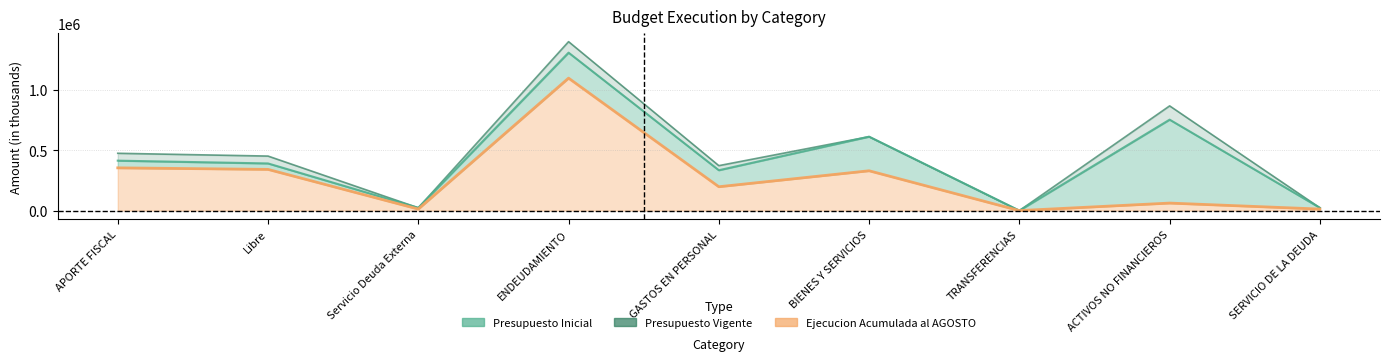

Where is the first local maximum for Ejecucion Acumulada al AGOSTO?

ENDEUDAMIENTO